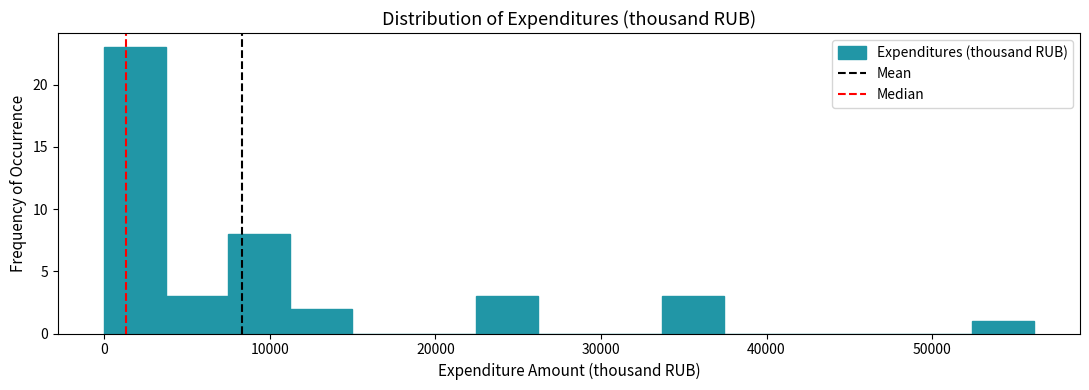

Read against the x-axis, roughly where is the centre of the tallest bar?

2000